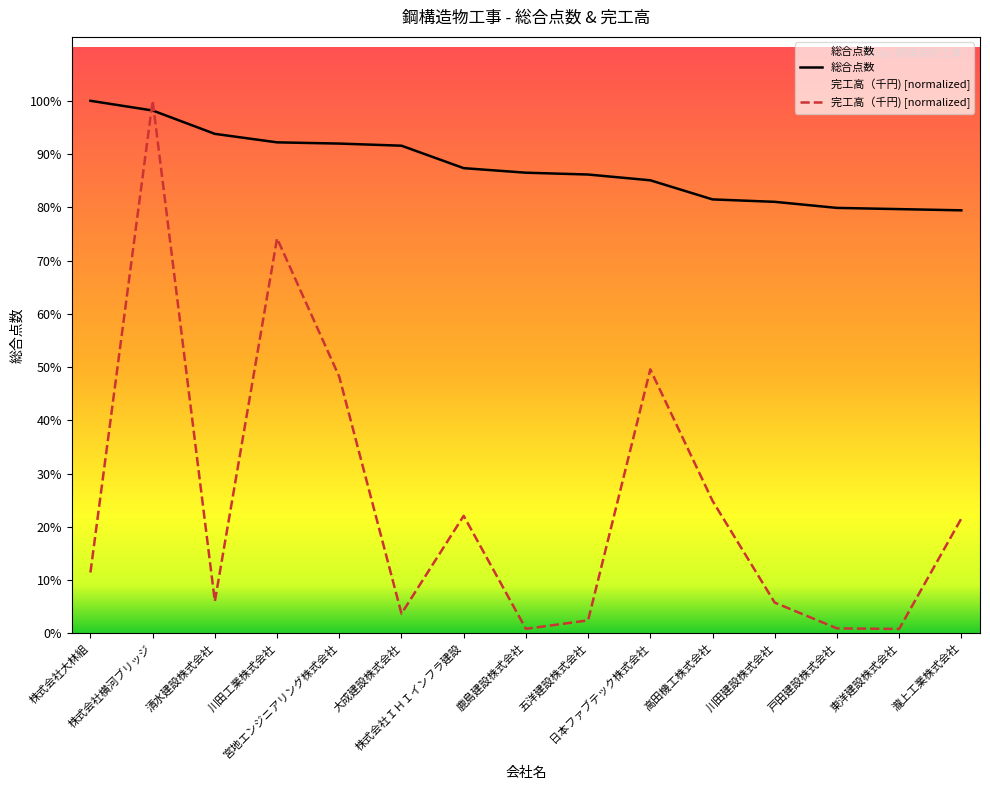

After their last crossing, which series has the higher values: 完工高（千円) or 総合点数?

総合点数